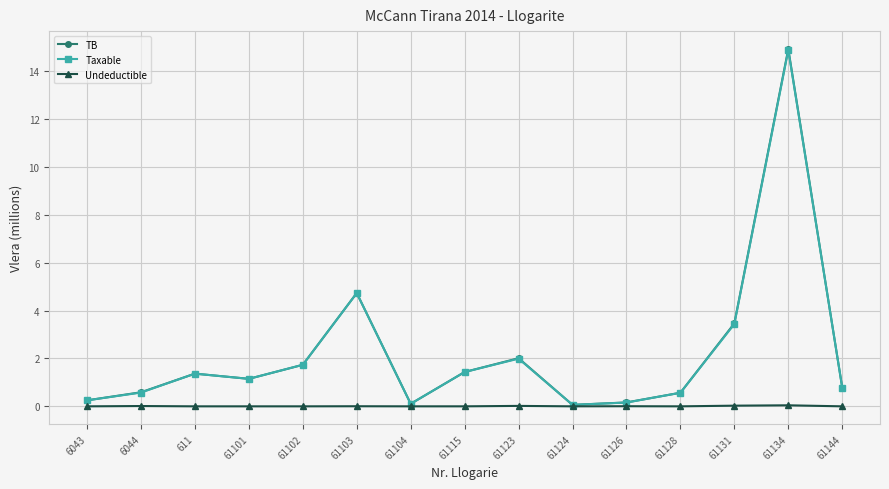

What is the minimum value for TB?

0.1